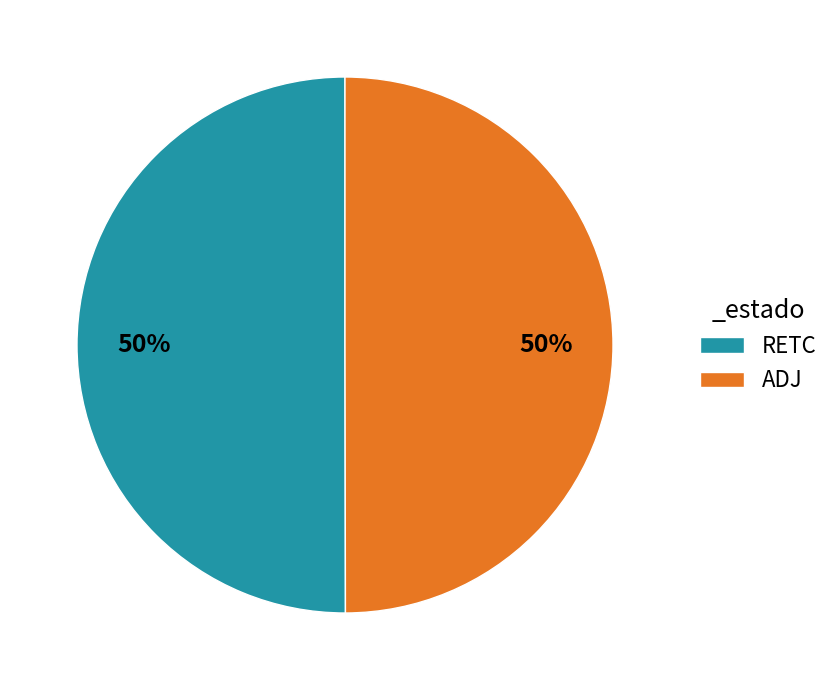

The RETC slice represents 59% of the pie. True or false?

False